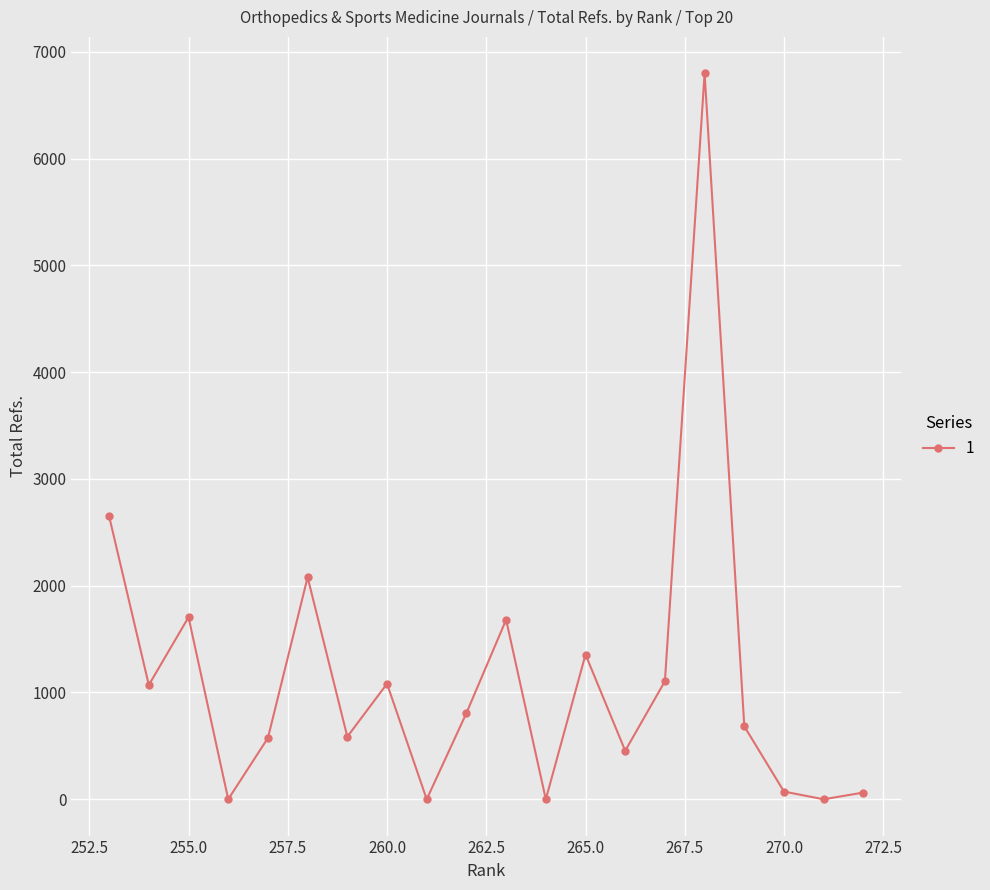

The chart shows a value of 454 at 266. True or false?

True